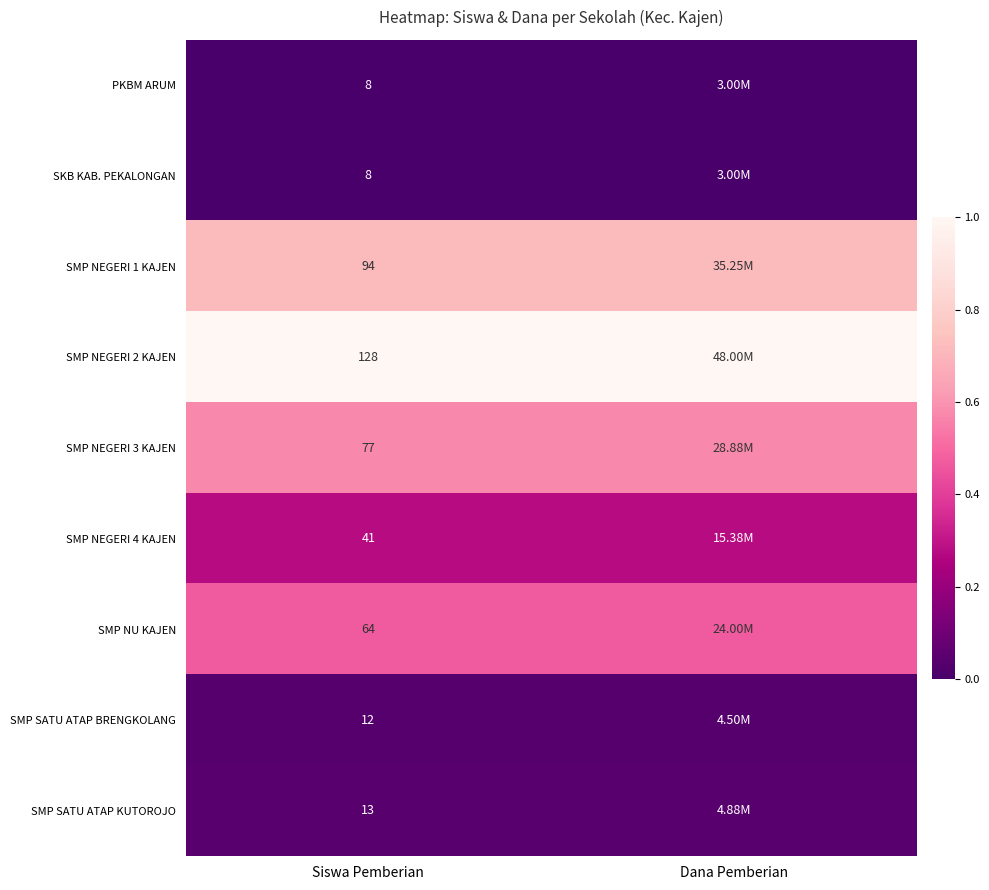

What is the difference between the highest and lowest values at Siswa Pemberian?

120.0